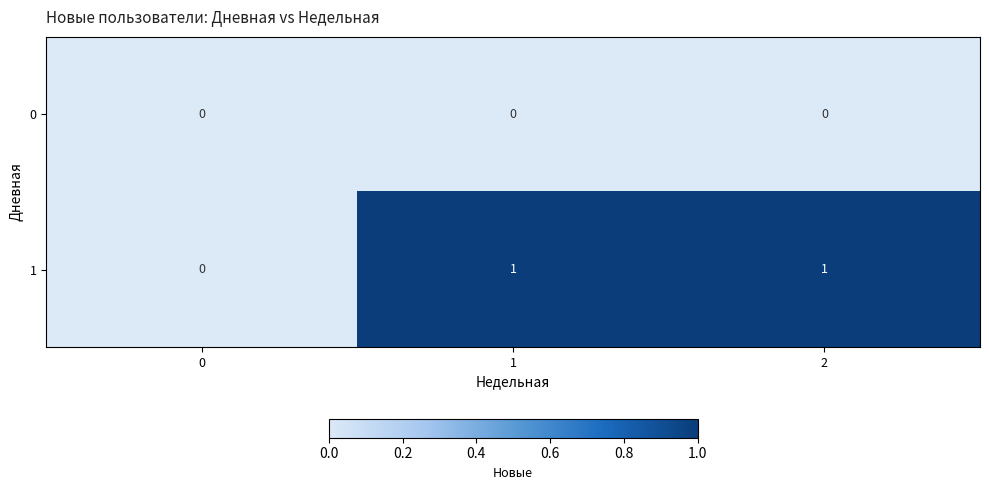

Reading left to right, list all the values displayed in this chart.

0: 0	0	0
1: 0	1	1